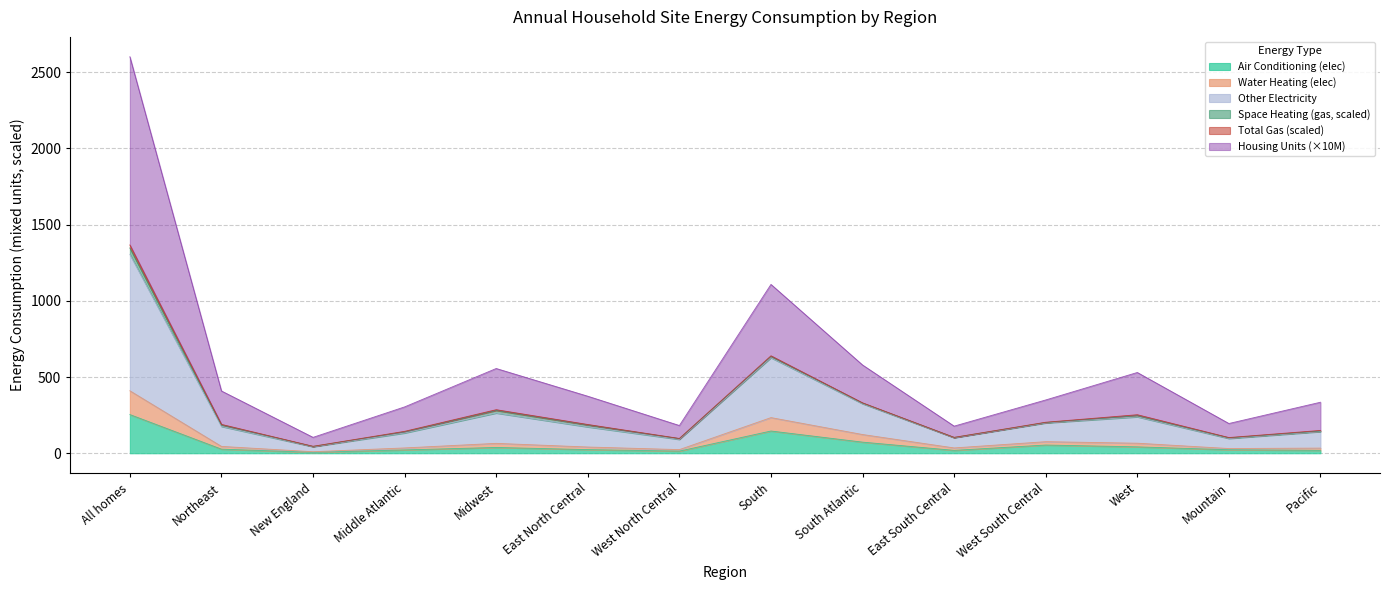

What is the maximum value for Air Conditioning (elec)?

254.0